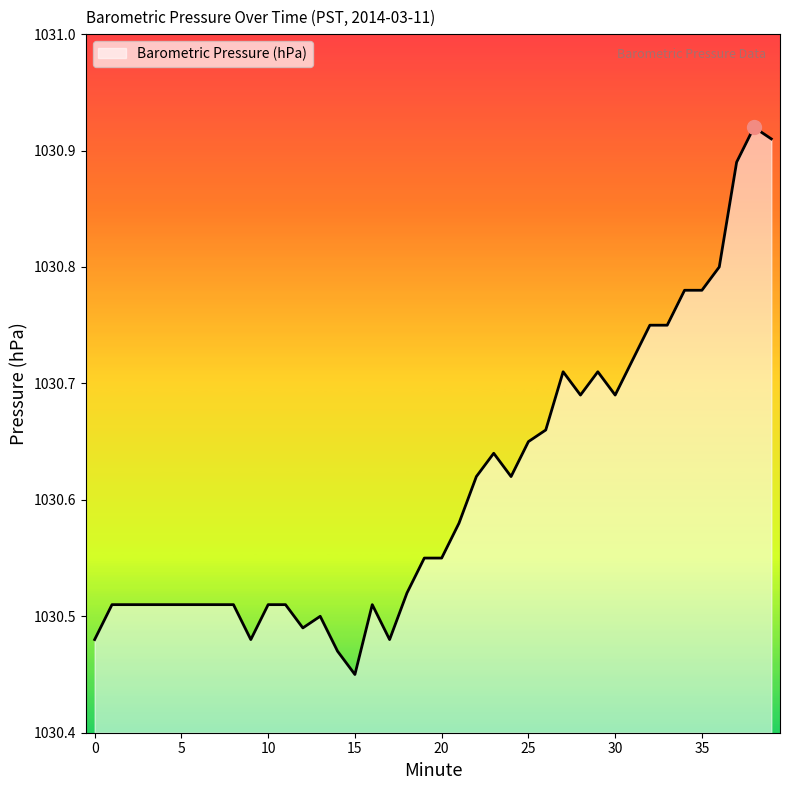

How many lines are shown in the chart?

1